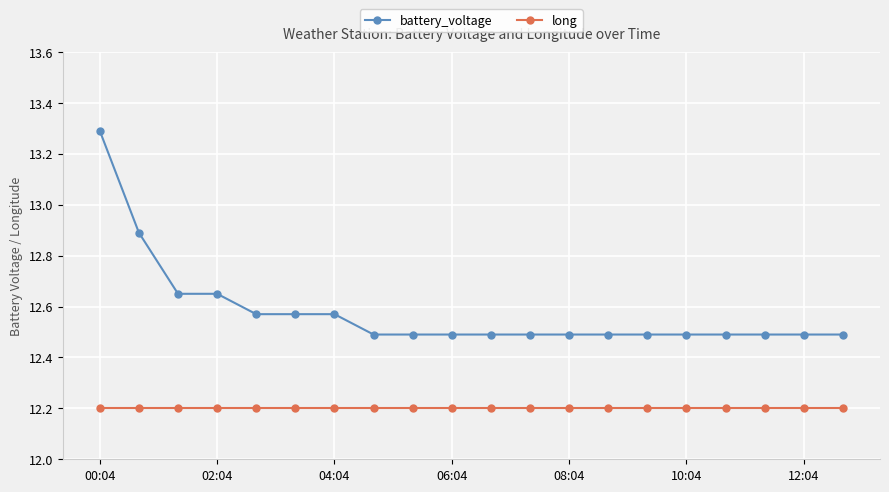

How many lines are shown in the chart?

2